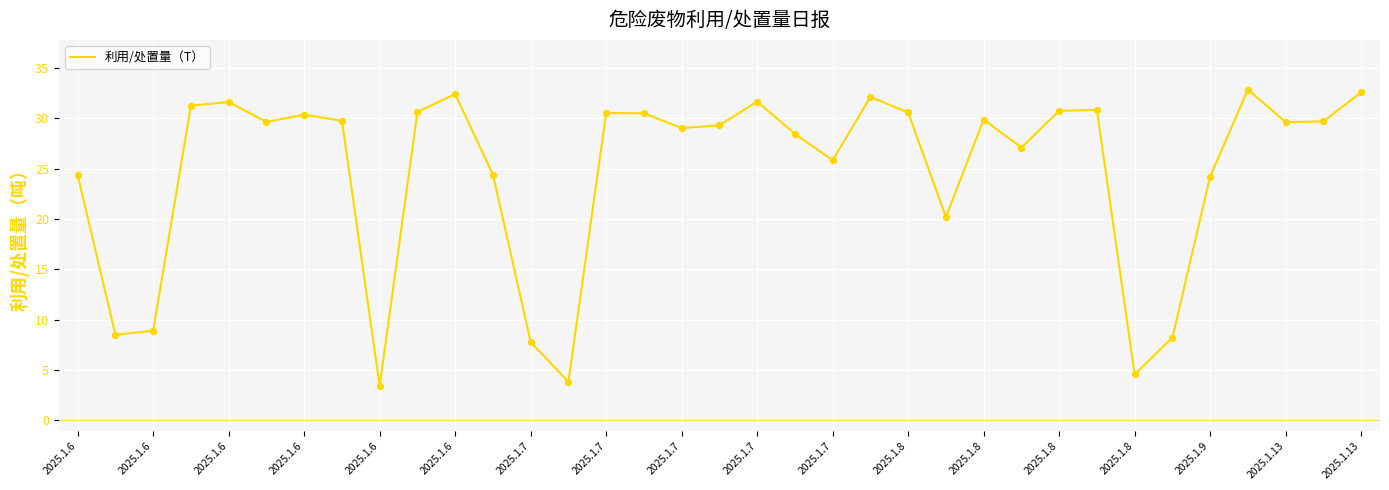

What is the difference between the maximum and minimum values?

29.4